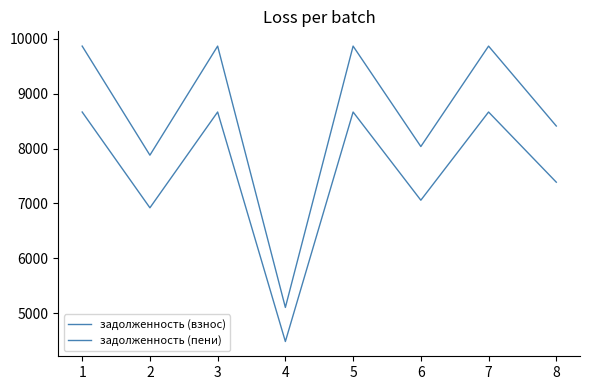

How many interior local valleys does the задолженность (пени) series have?

3